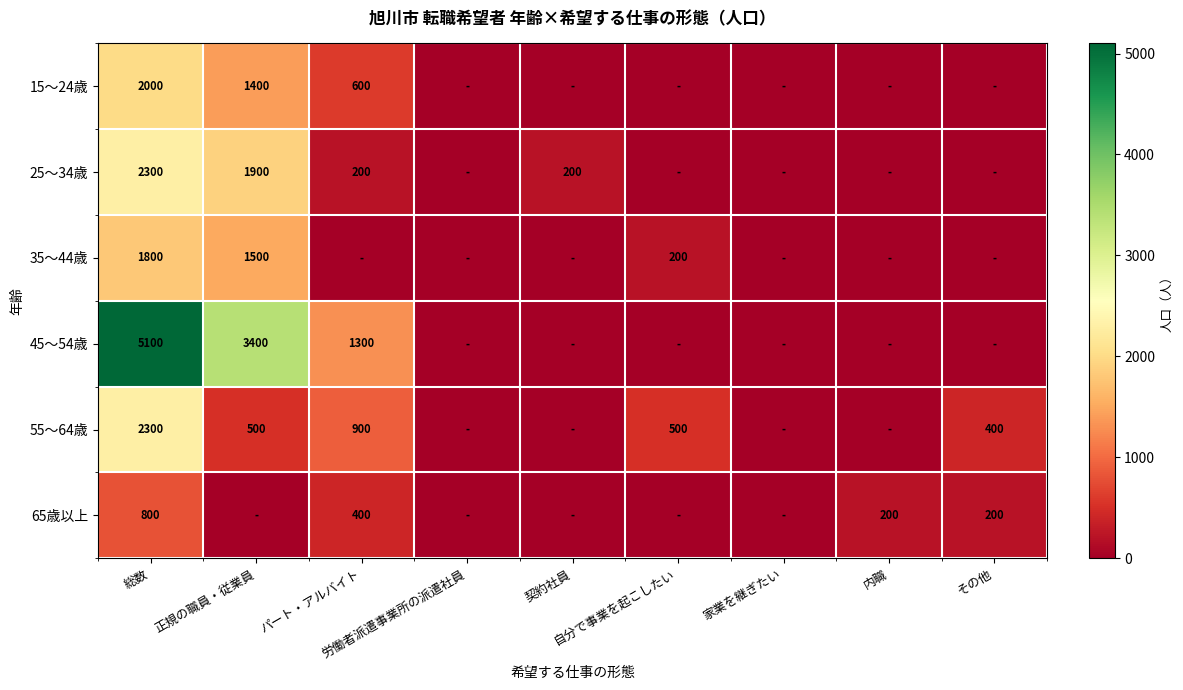

Which has a higher value, 自分で事業を起こしたい or 契約社員?

自分で事業を起こしたい